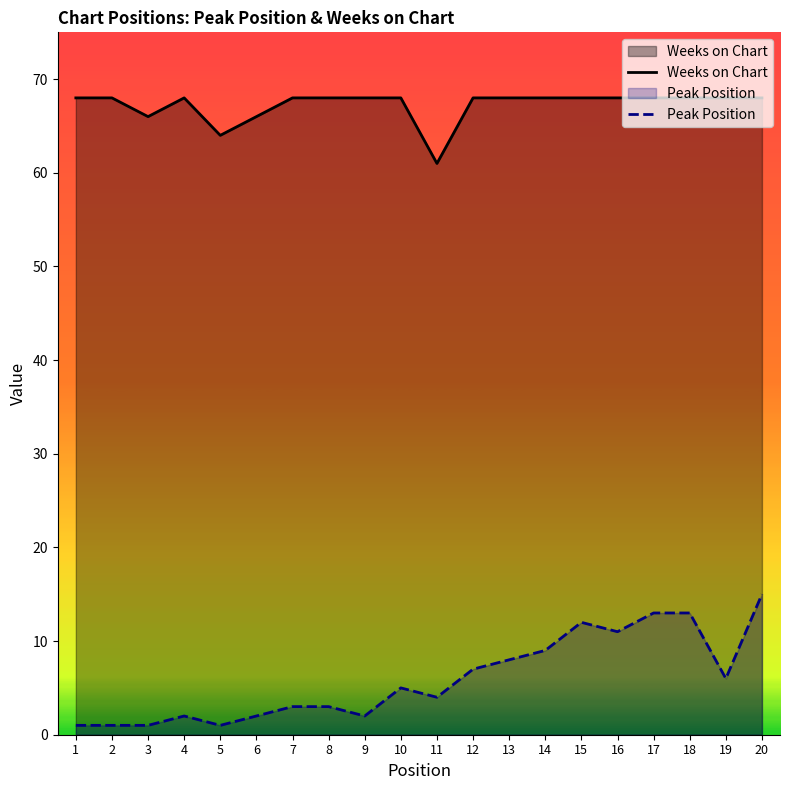

What is the difference between the Peak Position values at 12 and 7?

4